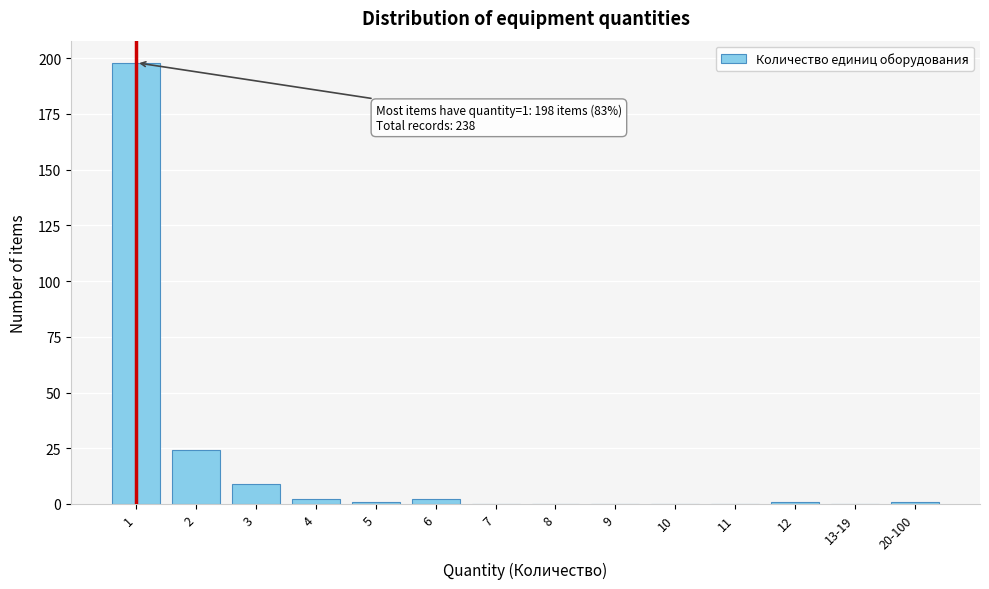

Reading left to right, what are all the values shown in this chart?

1=198	2=24	3=9	4=2	5=1	6=2	7=0	8=0	9=0	10=0	11=0	12=1	13-19=0	20-100=1